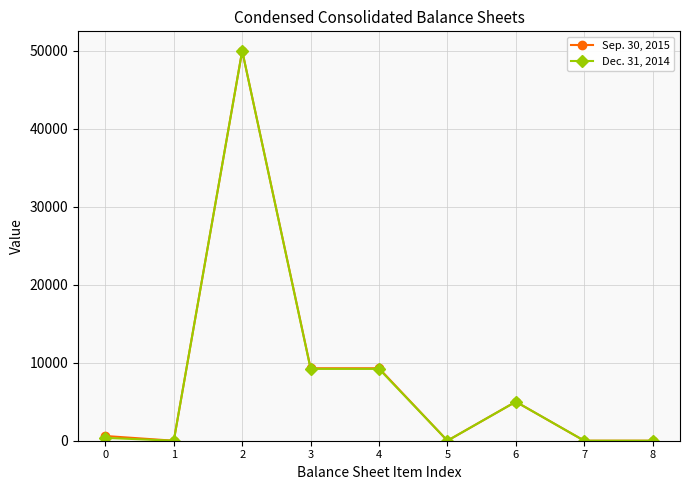

At which category does Dec. 31, 2014 reach its first local peak?

2